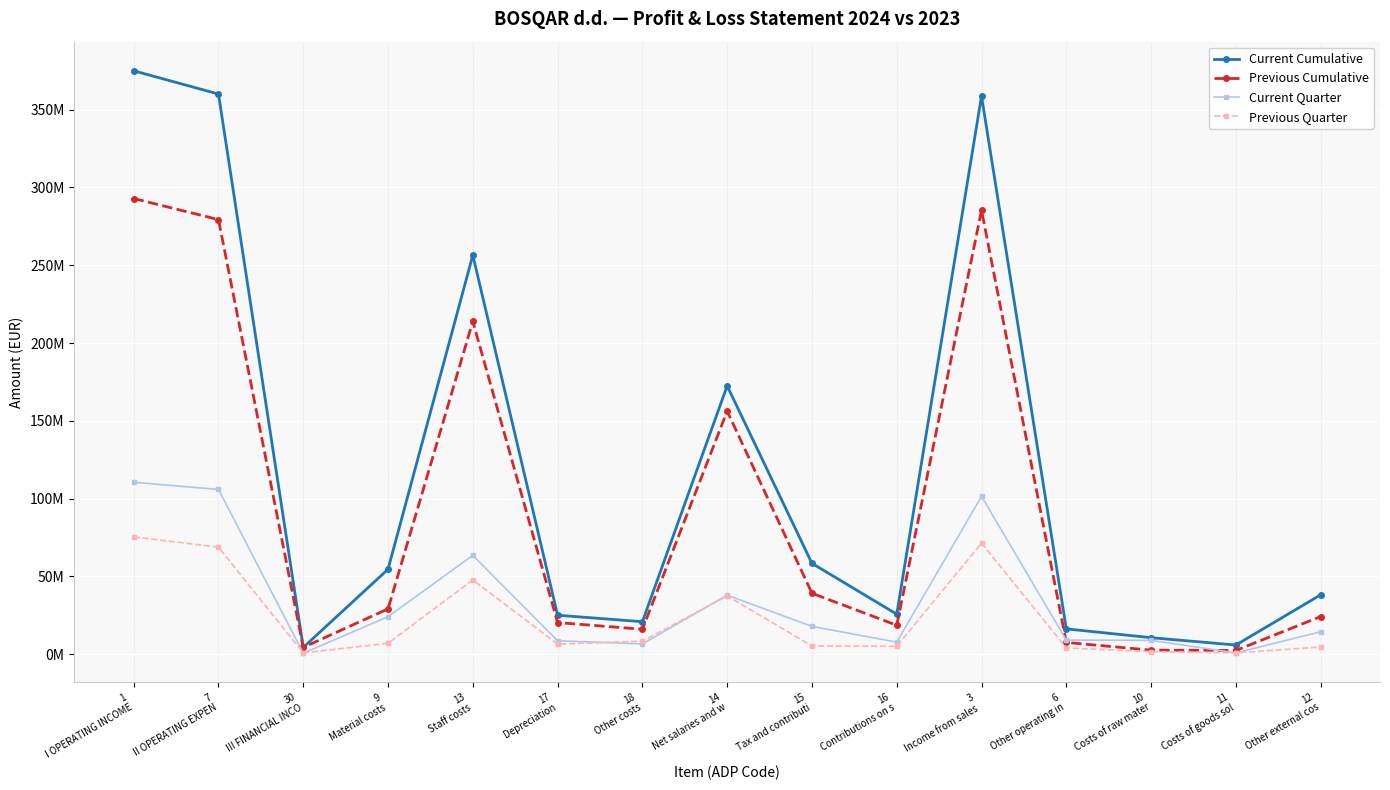

Is this an area chart (filled region under the line)?

No